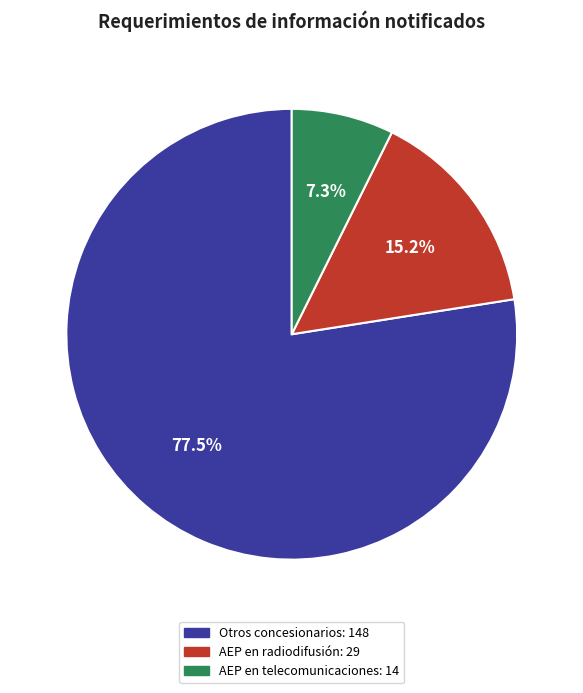

Approximately how many times larger is the value at AEP en radiodifusión compared to Otros concesionarios?

0.2